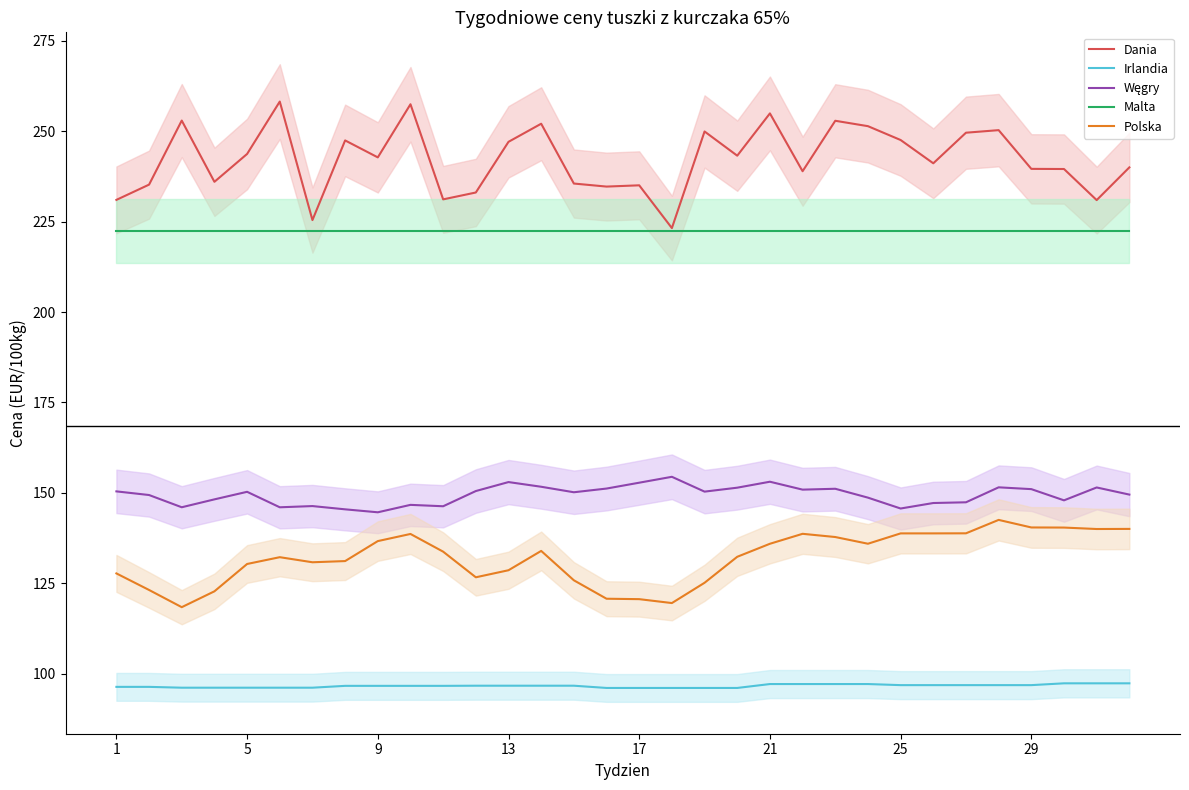

True or false: Polska has a value of 140.0 at 30.

True